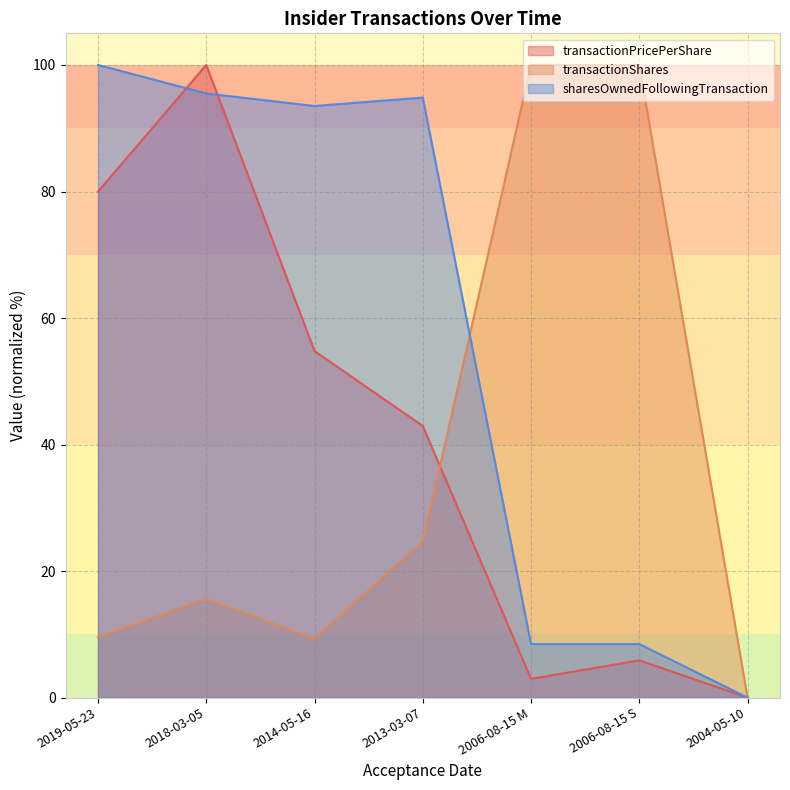

Which category has the highest value in the transactionShares series?

2006-08-15 M